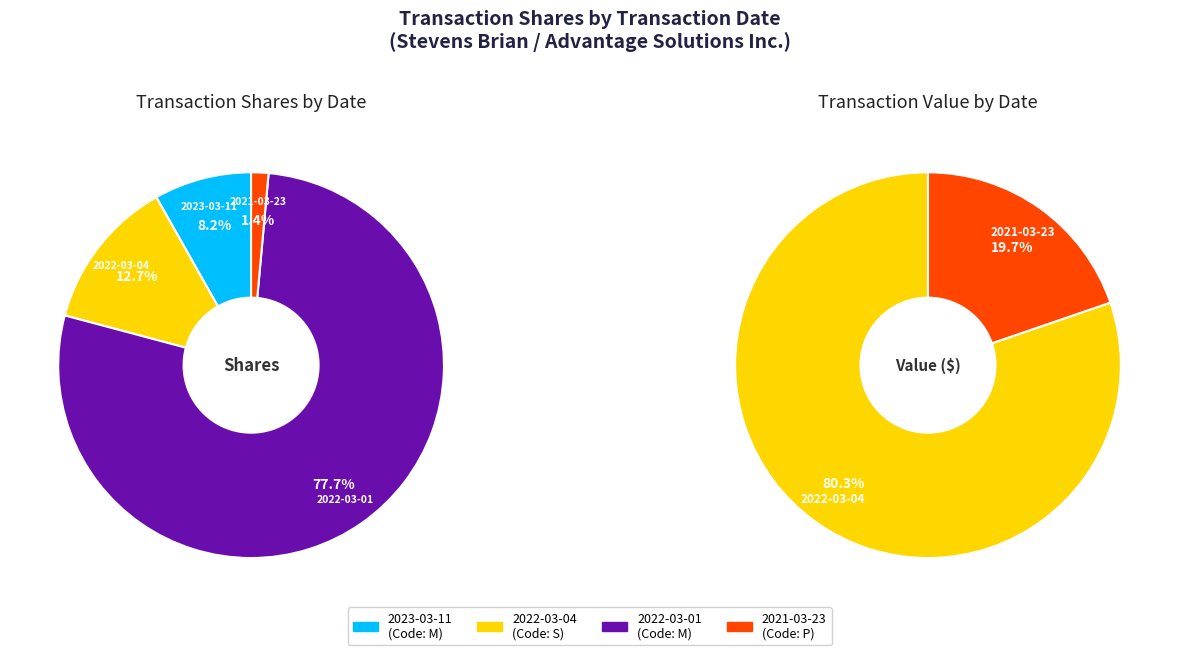

How much of the chart is everything except 2022-03-01?

22.3%